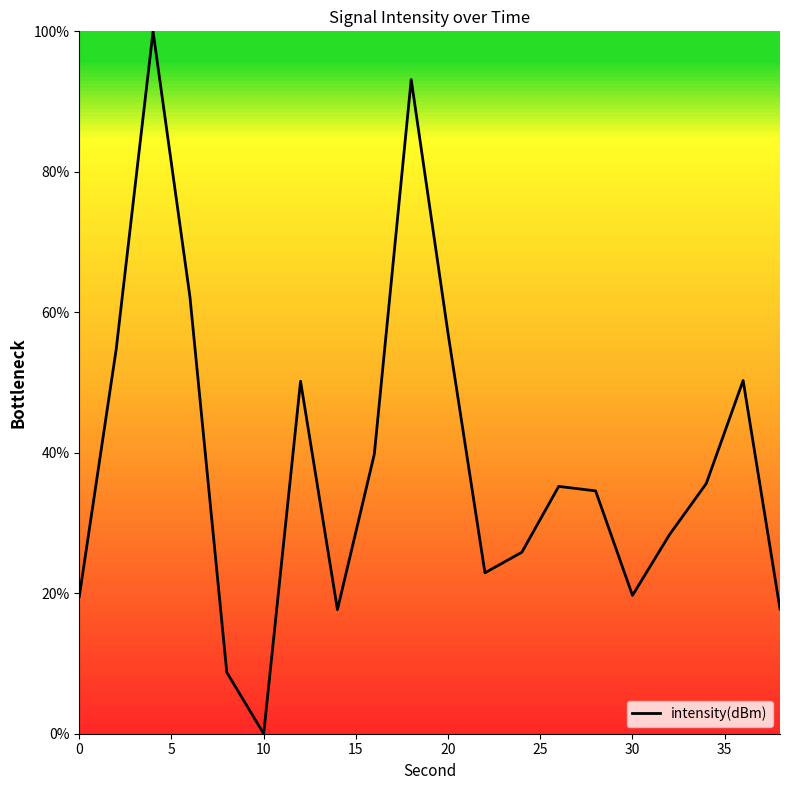

What is the difference between the maximum and minimum values?

100.0